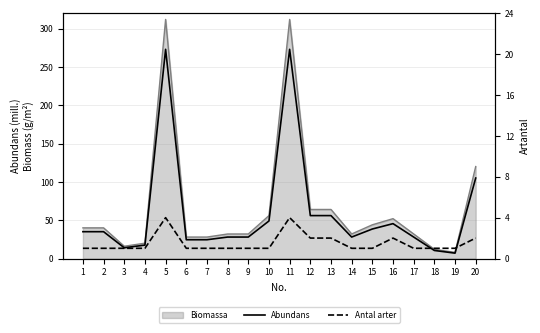

How many lines are shown in the chart?

2